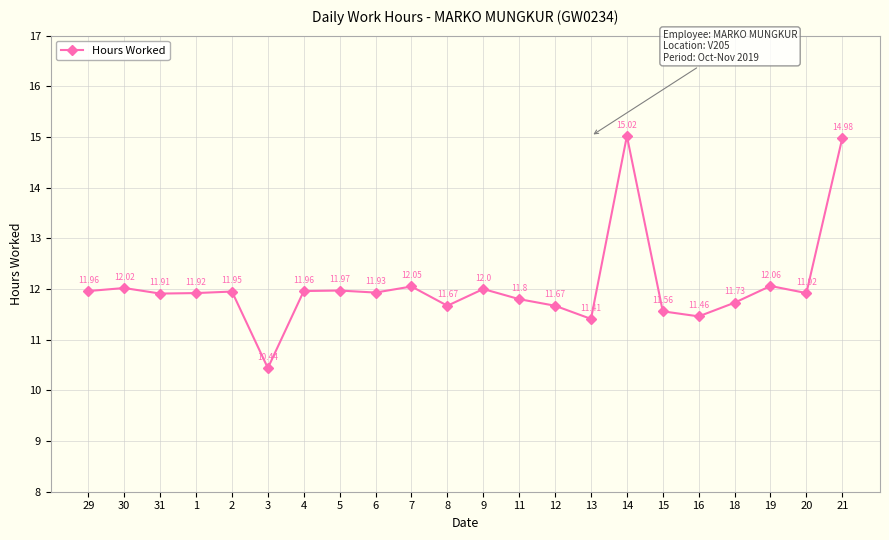

What is the difference between the maximum and minimum values?

4.6